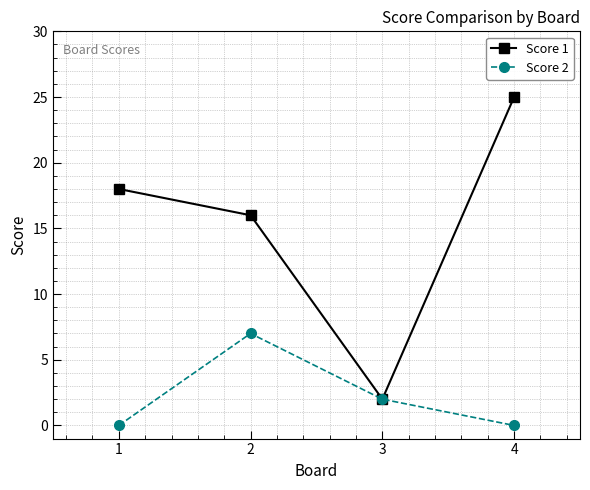

Which label corresponds to the largest value in the chart?

4